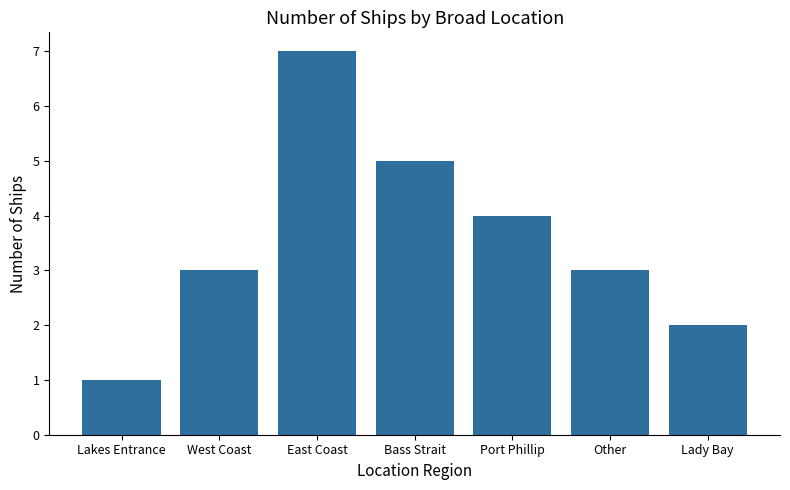

What is the average value?

4